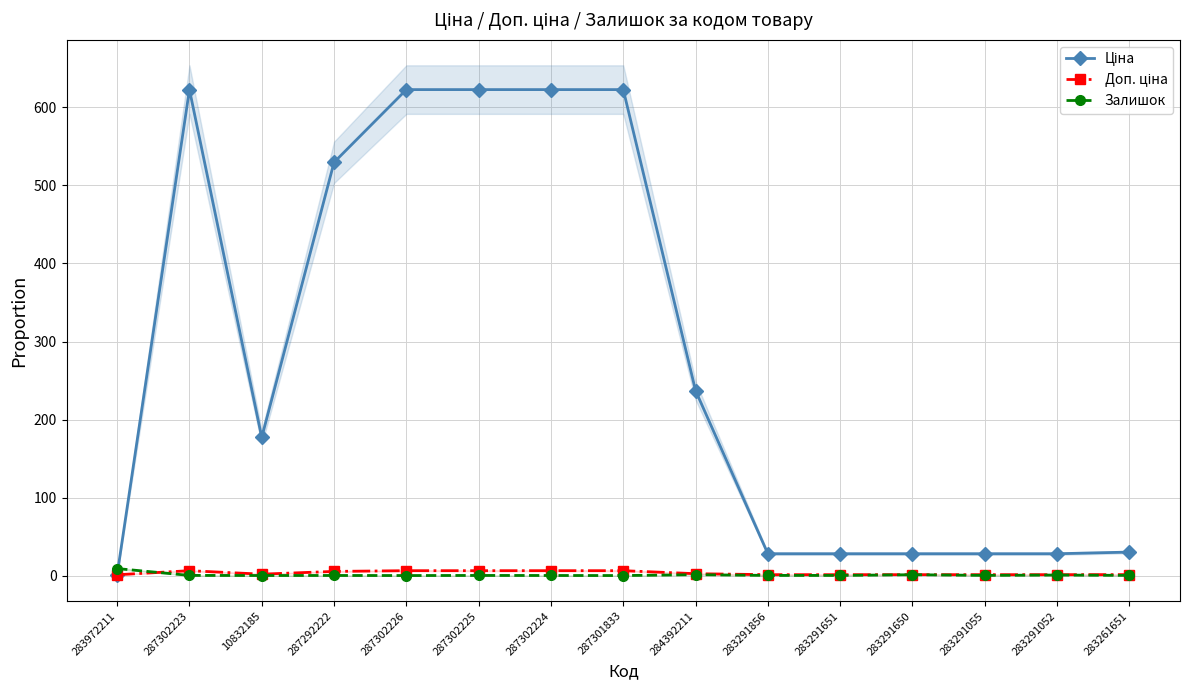

At which category does Доп. ціна reach its first local valley?

10832185